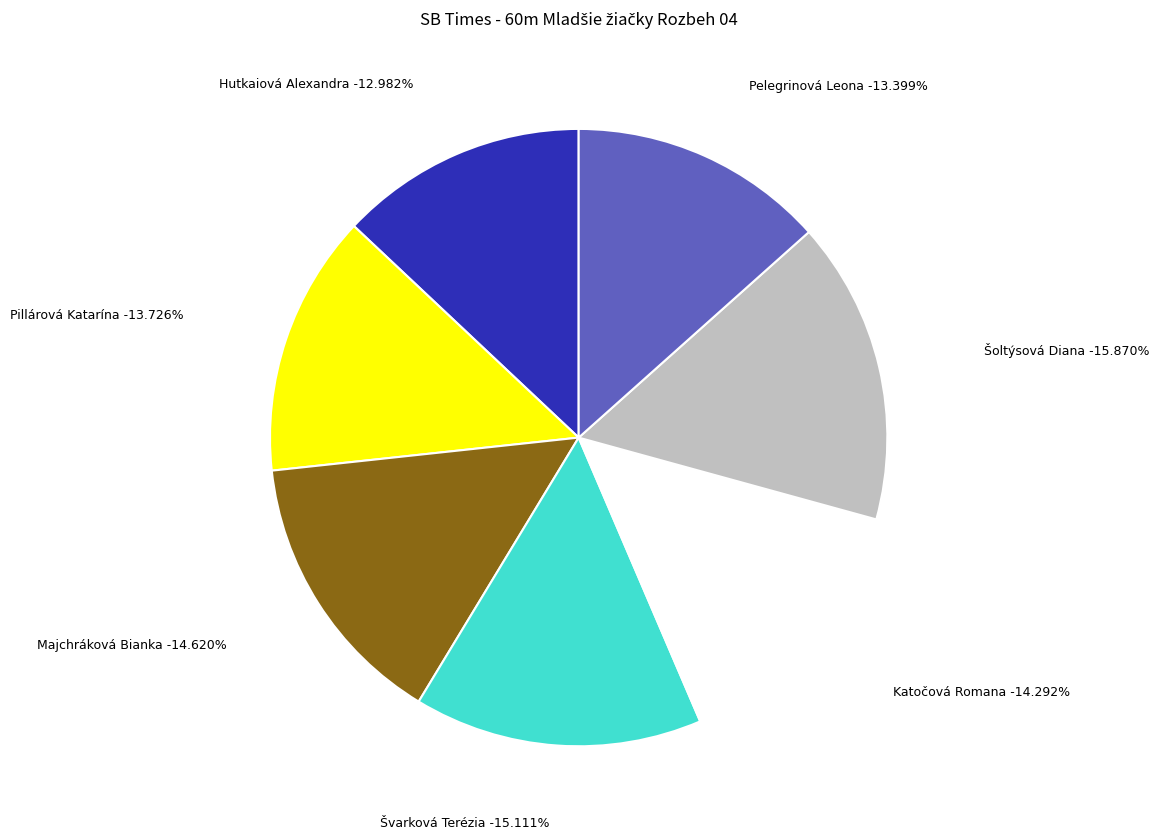

Does Pillárová Katarína account for over 50% of the chart?

No